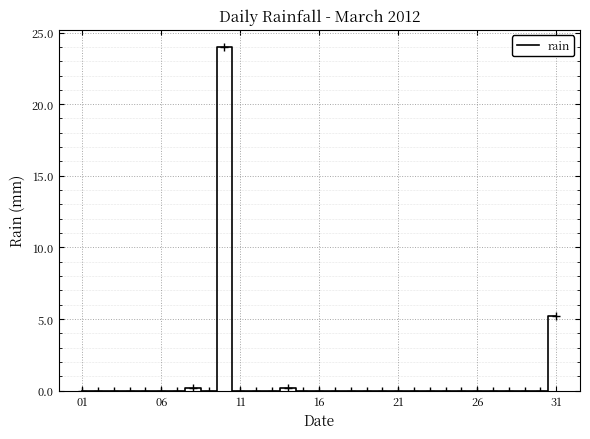

What is the maximum value shown in the chart?

24.0